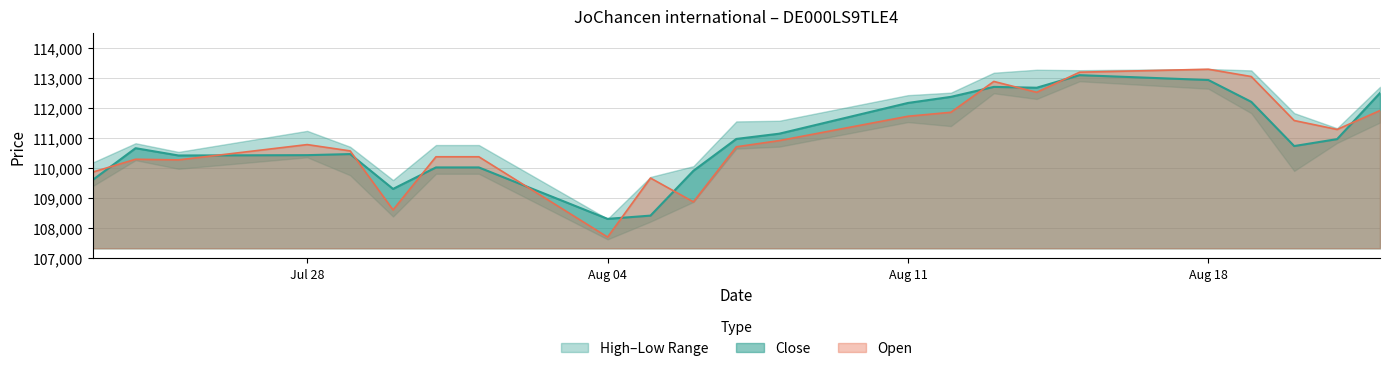

What is the average value of the Open series?

110983